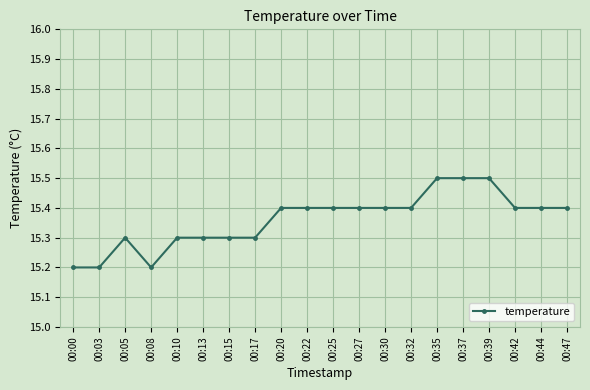

What is the change in value from 00:27 to 00:37?

+0.1